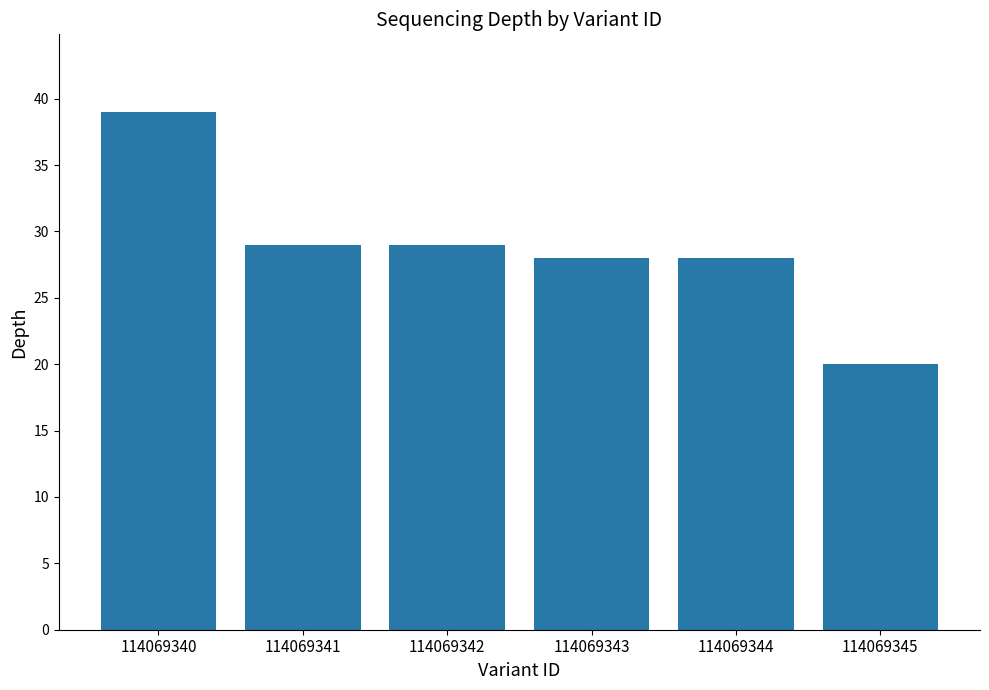

Between 114069345 and 114069342, which is larger?

114069342